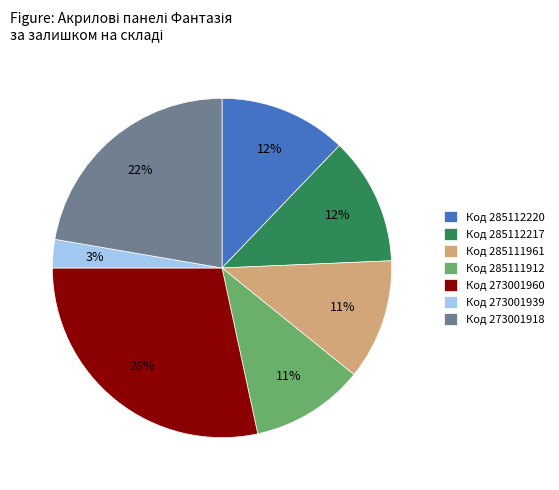

Is the sum of Код 285112220 and Код 273001939 greater than half?

No